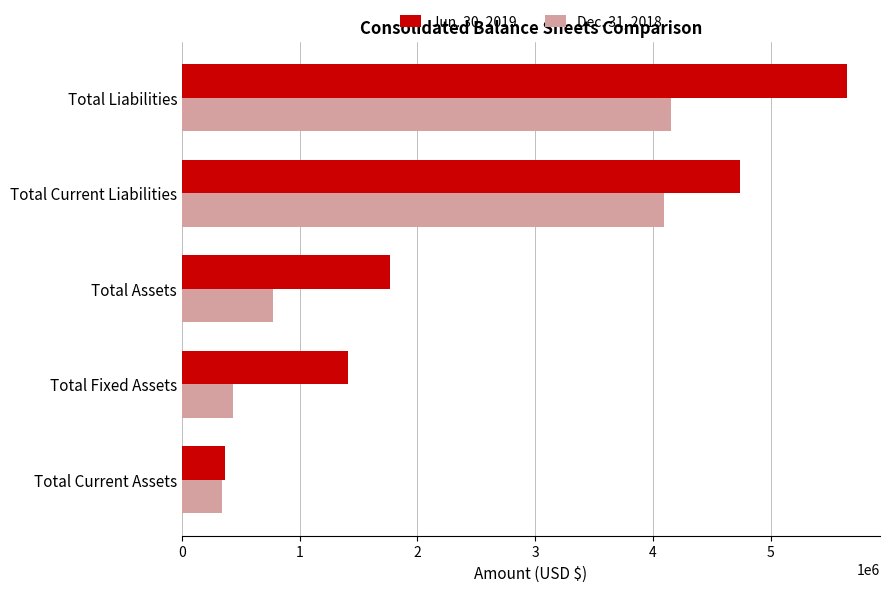

Which category has the highest value in the Jun. 30, 2019 series?

Total Liabilities